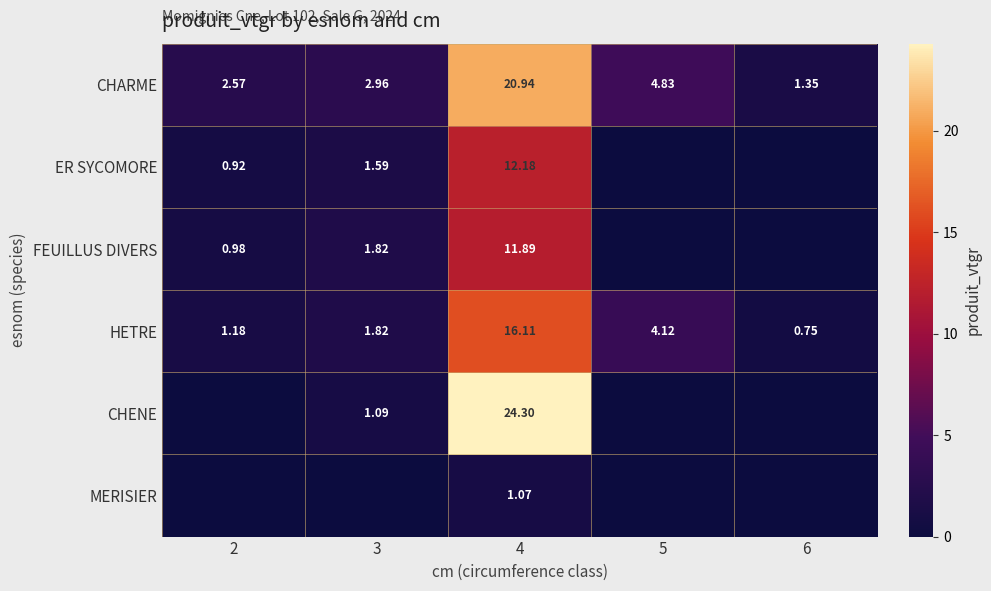

Is the value of ER SYCOMORE at 2 greater than the value of HETRE at 6?

Yes